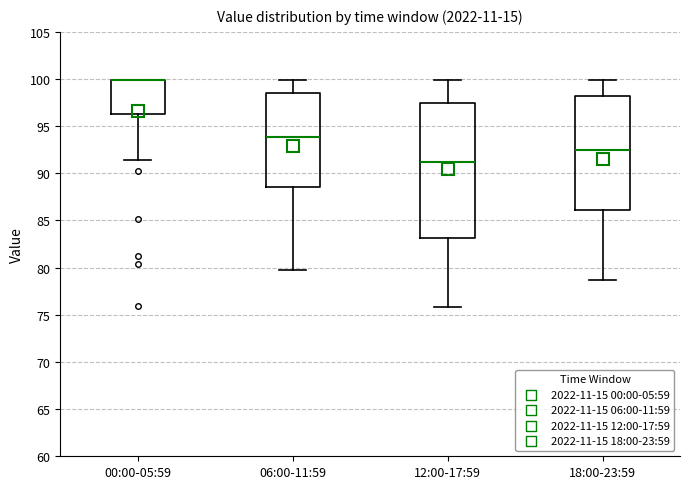

Where does the upper whisker of the box for 12:00-17:59 end on the y-axis? The values are not printed on the chart, so give them approximately, as read against the axis.

100.0